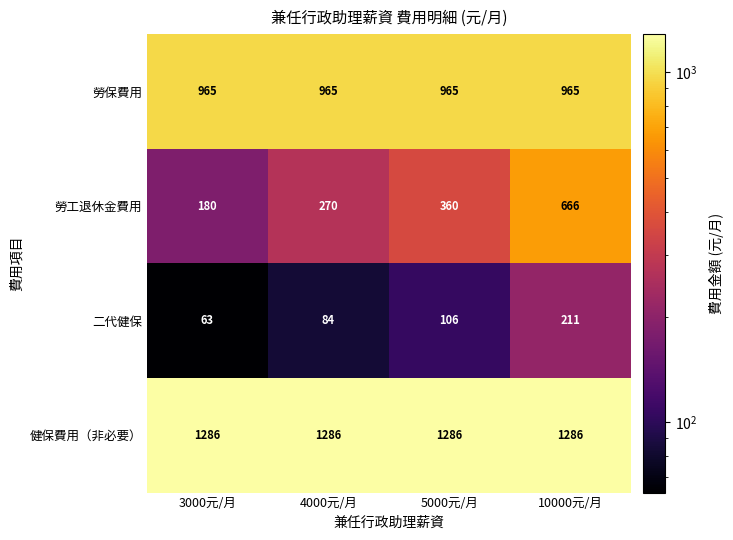

What is the total value across all series at 5000元/月?

2717